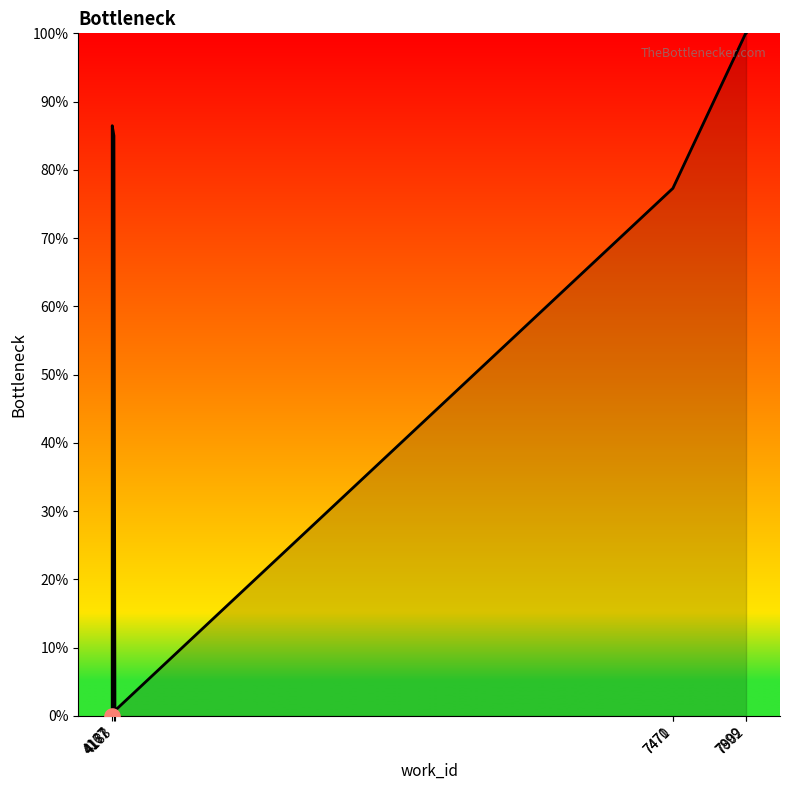

Between 7899 and 4183, which is larger?

7899